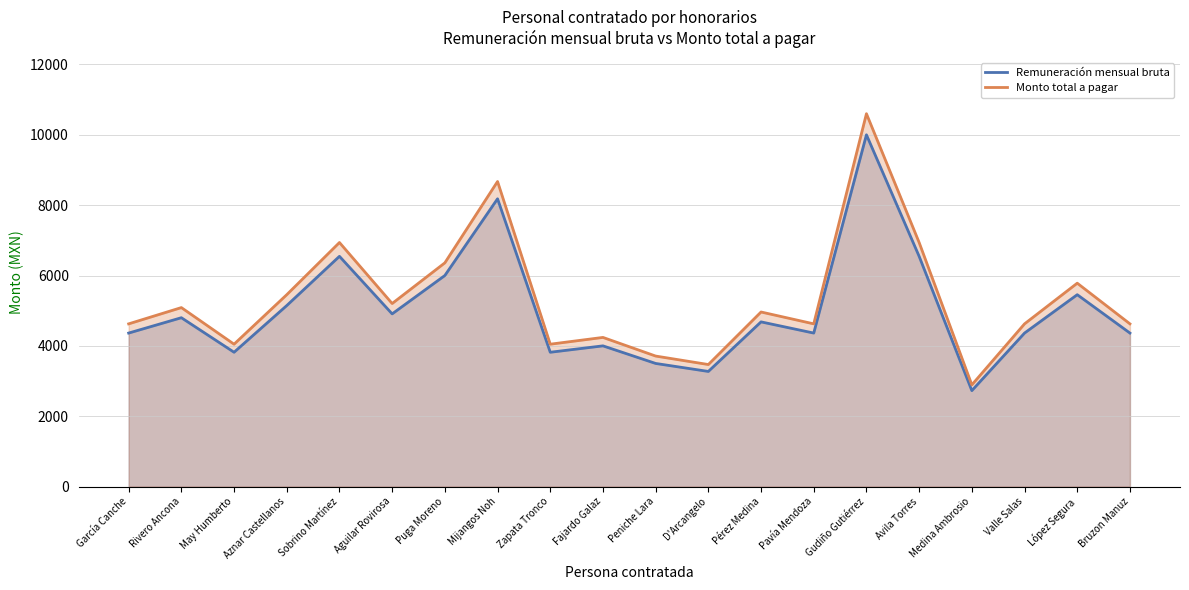

At which category does the chart reach its minimum across all series?

Medina Ambrosio